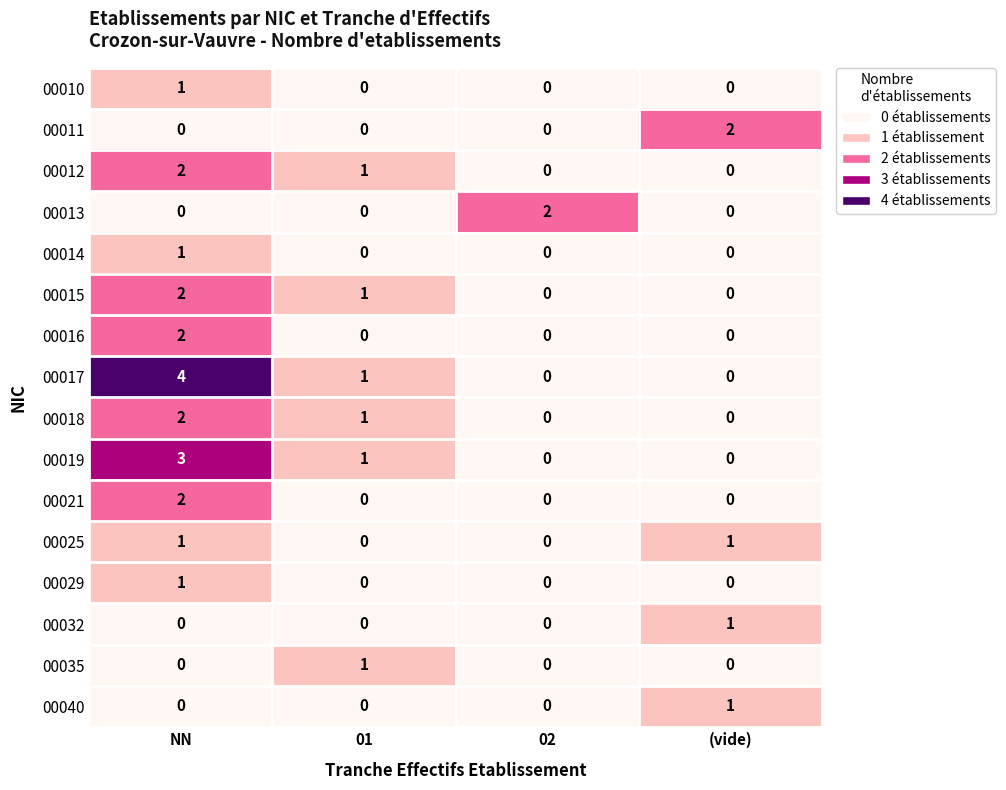

How many 00029 values are between 0 and 1?

4